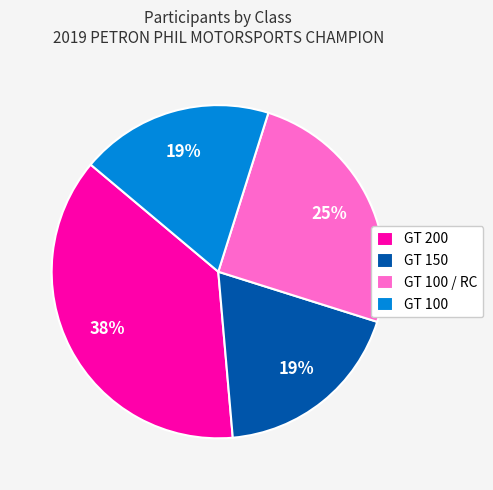

Count the number of slices in the pie.

4